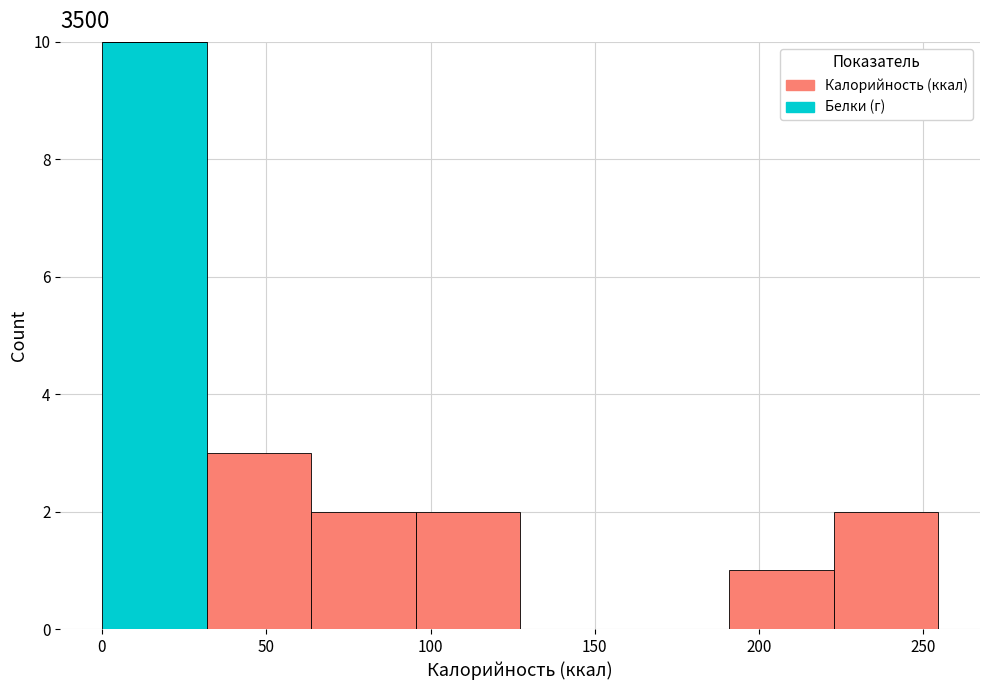

Reading left to right, transcribe this chart: for each stacked bar, give the range it covers on the x-axis and its total height. Neither the bar edges nor the heights are printed on the chart, so give them approximately, as read against the axes.

0 to 30: 10
30 to 65: 3
65 to 95: 2
95 to 125: 2
125 to 160: 0
160 to 190: 0
190 to 225: 1
225 to 255: 2